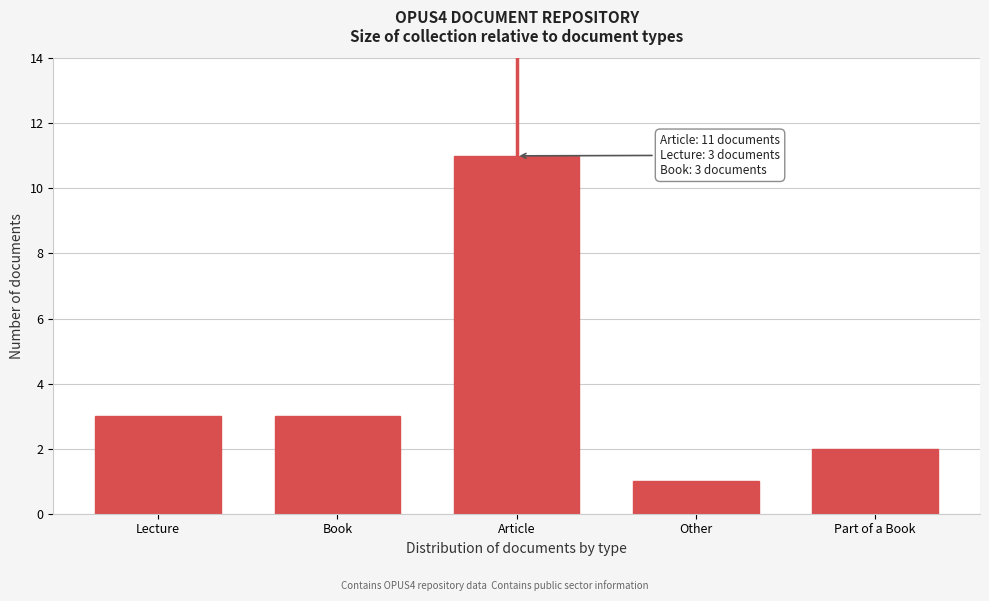

Reading left to right, list all the values displayed in this chart.

3	3	11	1	2